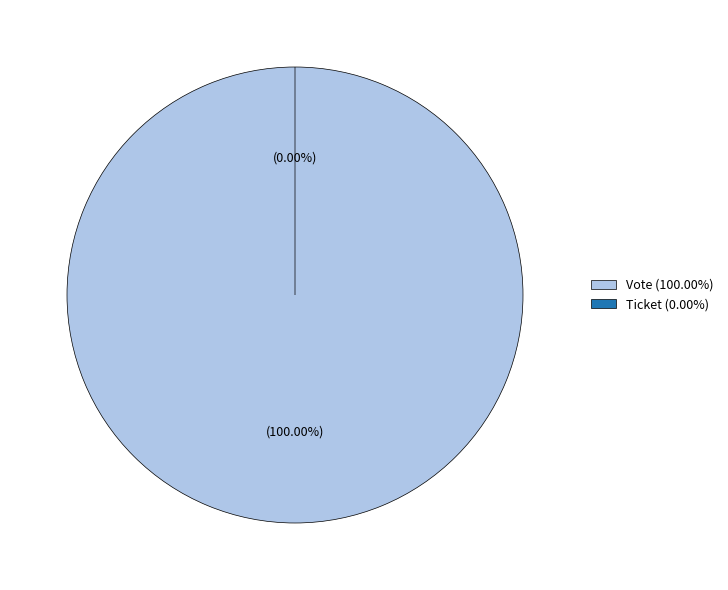

How many segments does this pie chart have?

2